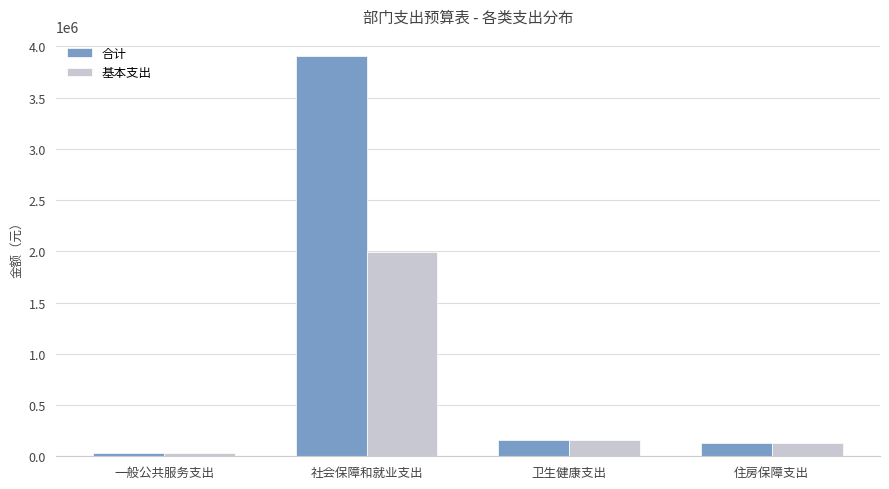

Is it true that 基本支出 equals 125941.0 at 住房保障支出?

True